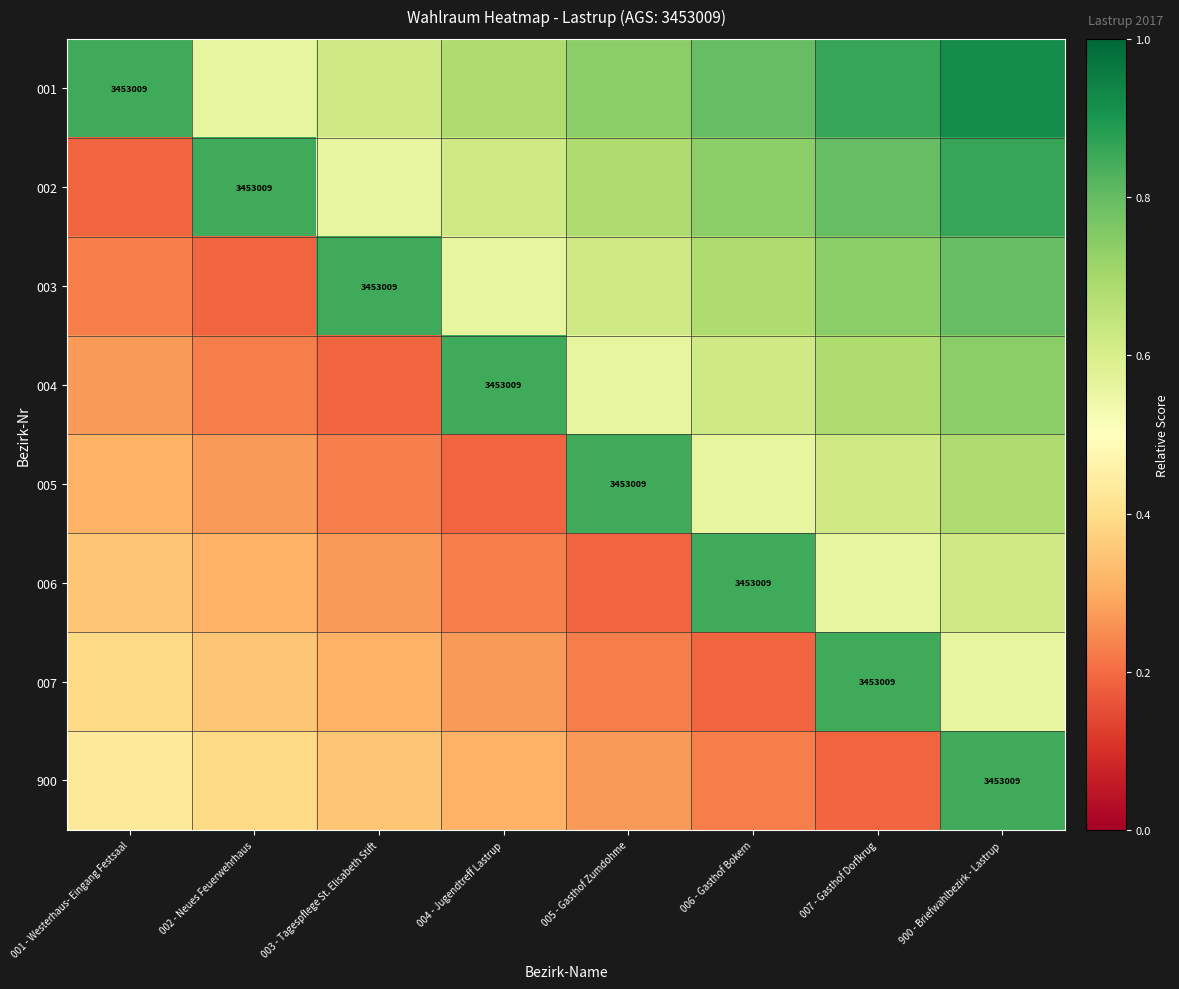

At which category is the sum across all series the highest?

900 - Briefwahlbezirk - Lastrup